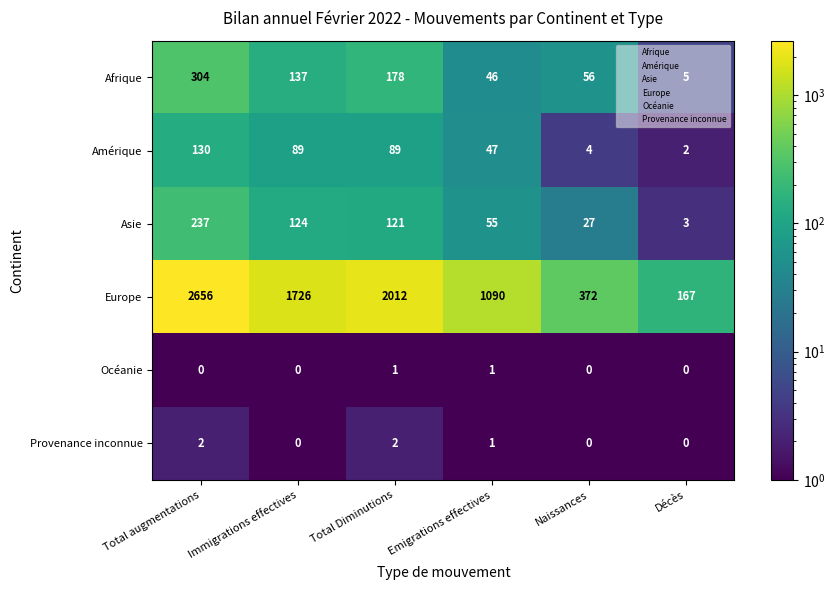

What is the difference between the maximum and minimum values in the Afrique series?

299